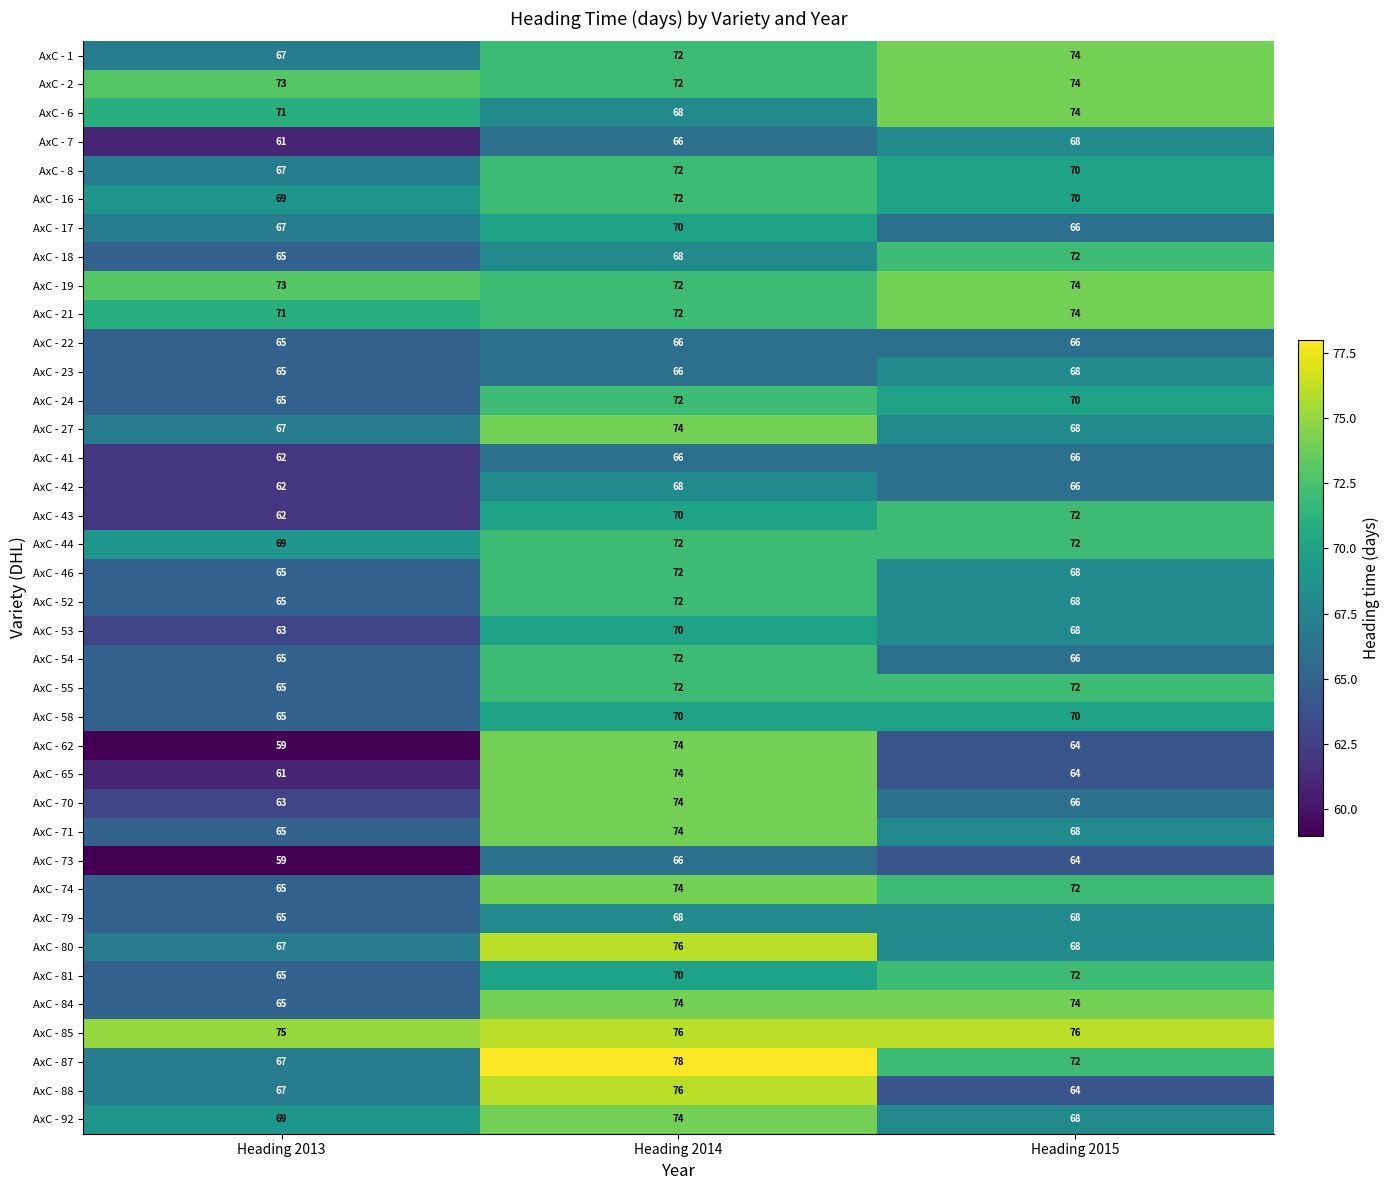

What is the difference between the highest and lowest values at Heading 2013?

16